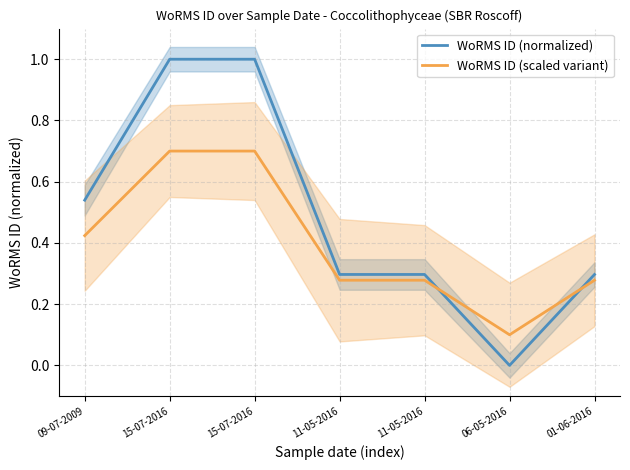

How many times do WoRMS ID (scaled variant) and WoRMS ID (normalized) cross each other?

2